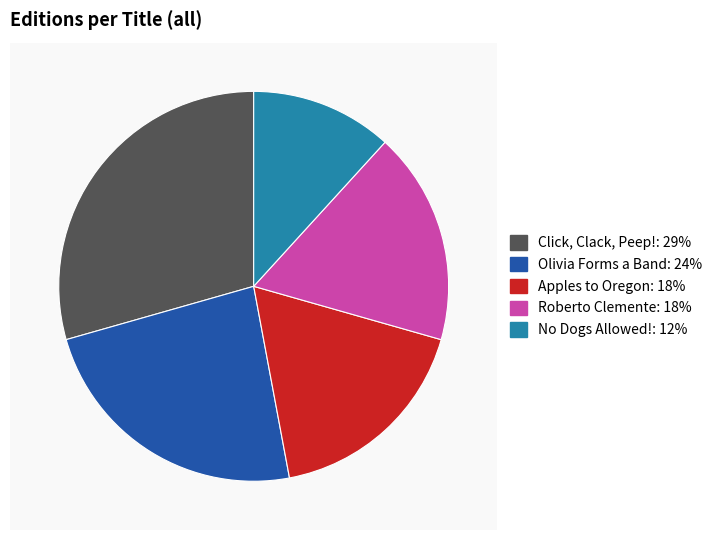

What percentage is NOT represented by Click, Clack, Peep!?

70.6%